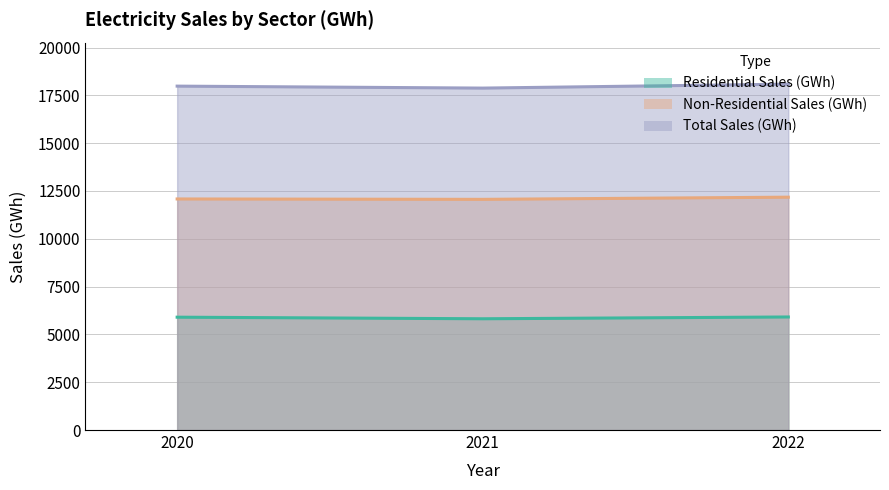

What is the average value of the Non-Residential Sales (GWh) series?

12107.3